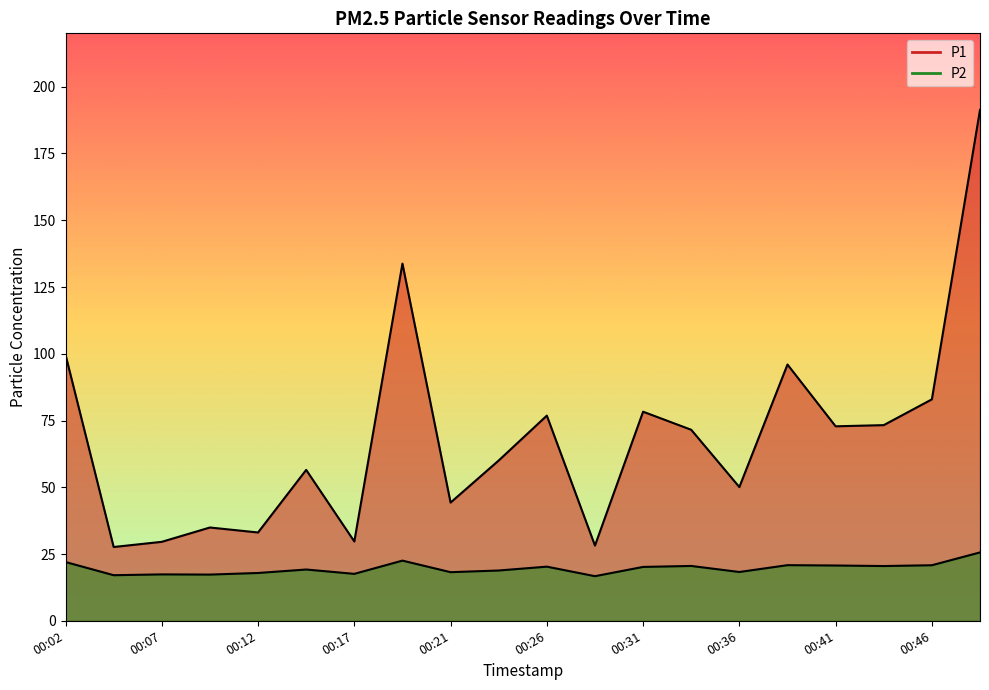

What is the lowest value of the P1 series?

27.6